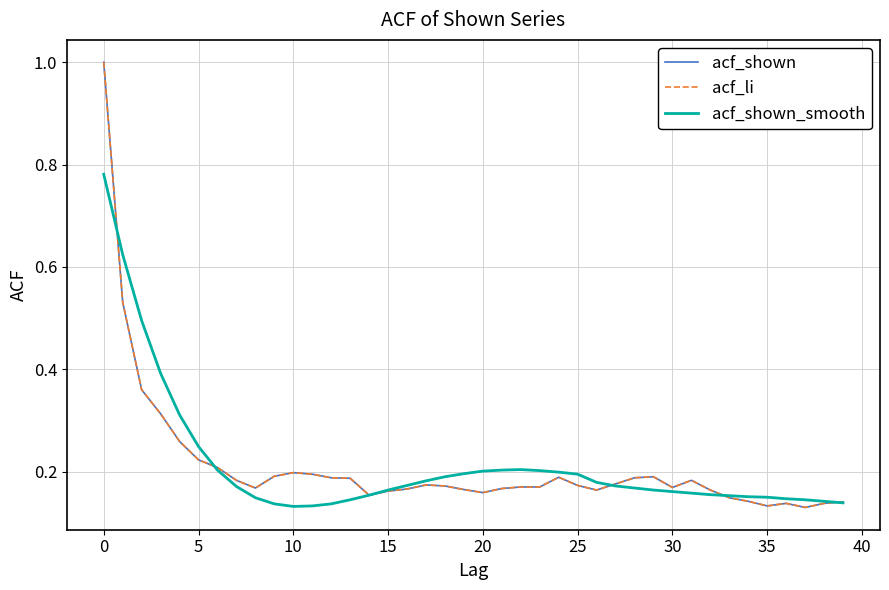

What is the highest value of the acf_li series?

1.0